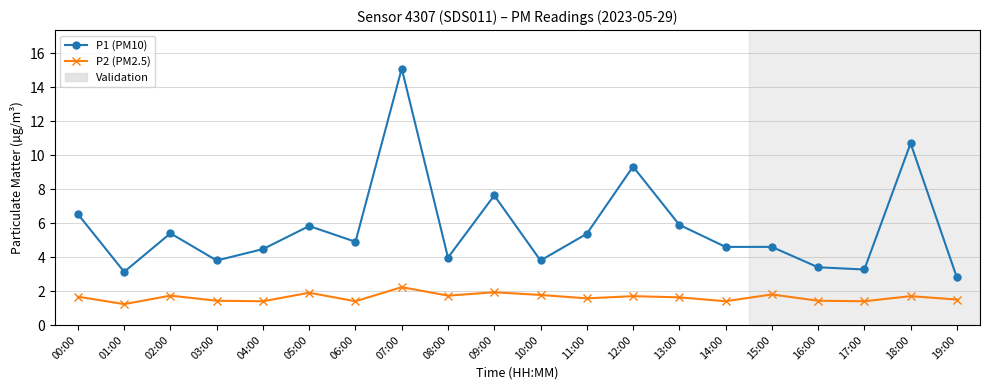

What is the minimum value shown in the chart?

1.2